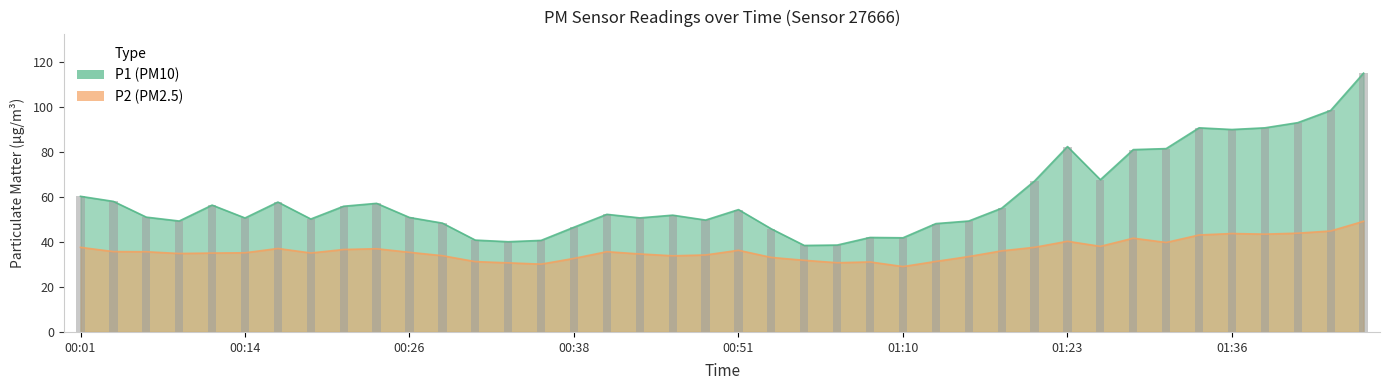

What is the difference between the highest and lowest values at 01:41?

49.1